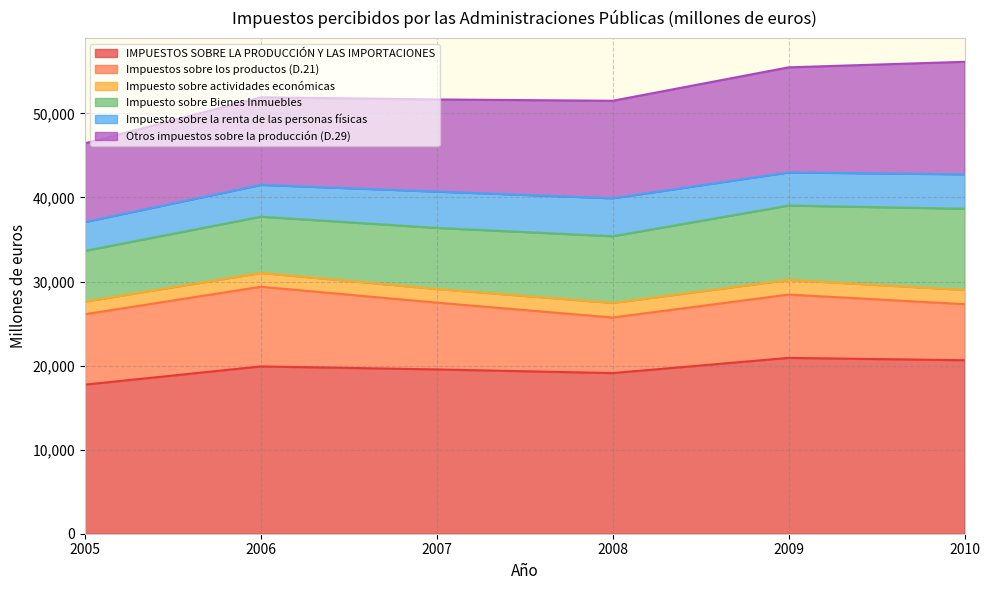

Reading left to right, list all the values displayed in this chart.

IMPUESTOS SOBRE LA PRODUCCIÓN Y LAS IMPORTACIONES: 17733	19900	19543	19108	20916	20636
Impuestos sobre los productos (D.21): 8373	9478	7944	6610	7531	6668
Impuesto sobre actividades económicas: 1505	1644	1623	1738	1737	1697
Impuesto sobre Bienes Inmuebles: 6038	6690	7267	7931	8853	9657
Impuesto sobre la renta de las personas físicas: 3426	3785	4319	4516	3942	4094
Otros impuestos sobre la producción (D.29): 9360	10422	10962	11599	12498	13385